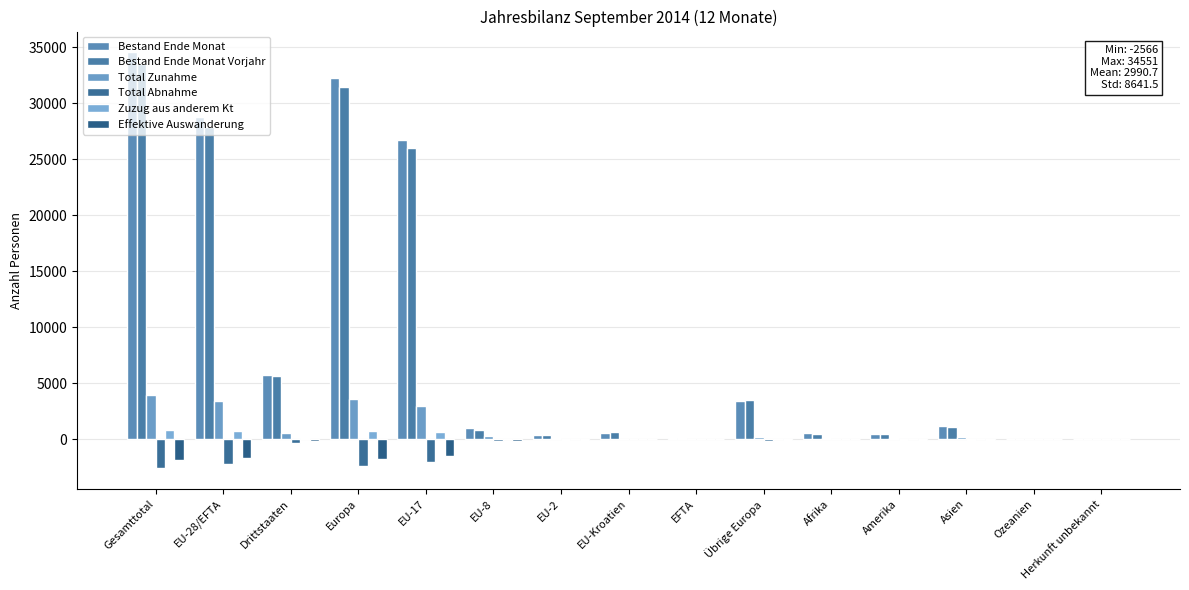

At Amerika, list the series in order from largest to smallest.

Bestand Ende Monat, Bestand Ende Monat Vorjahr, Total Zunahme, Zuzug aus anderem Kt, Effektive Auswanderung, Total Abnahme